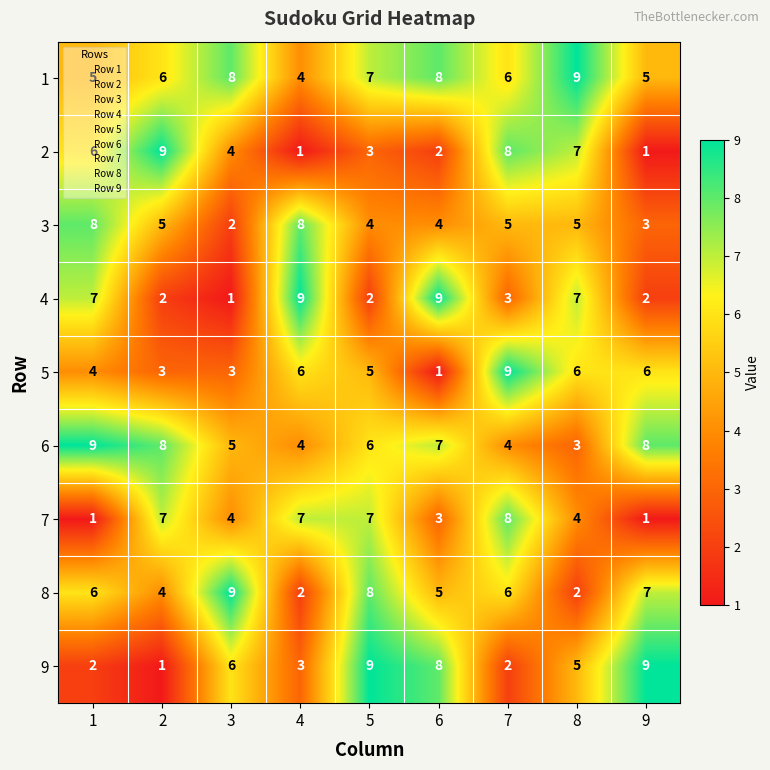

Read the 1 value at 1.

5